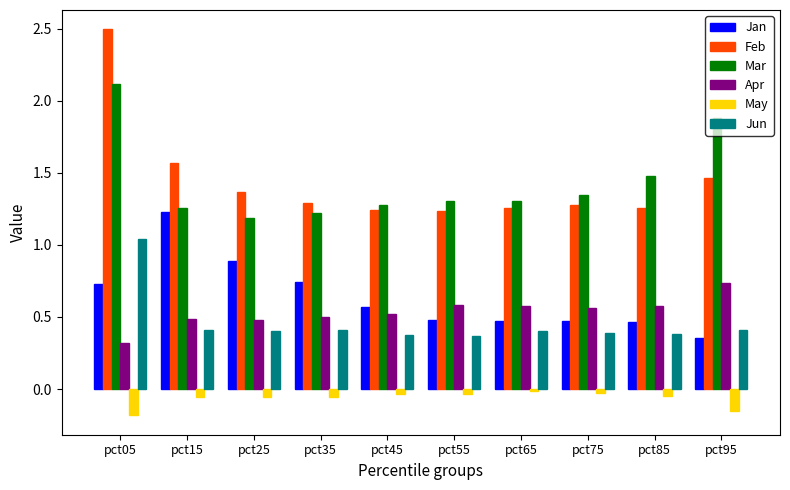

What is the sum of all Apr values?

5.3